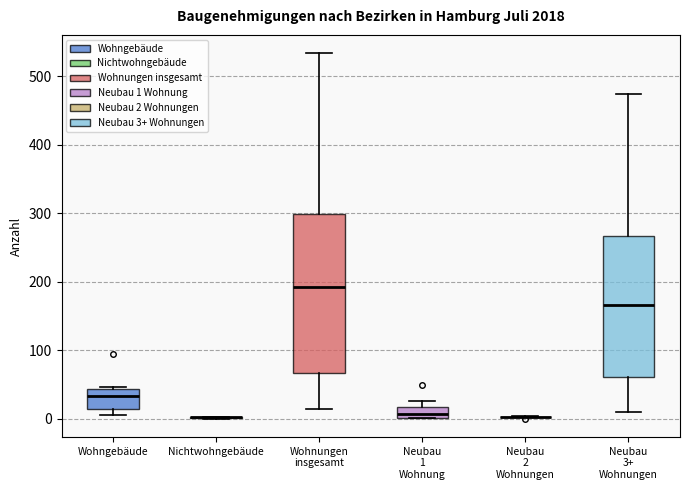

Which box is the tallest, from its lower edge to its upper edge?

Wohnungen insgesamt